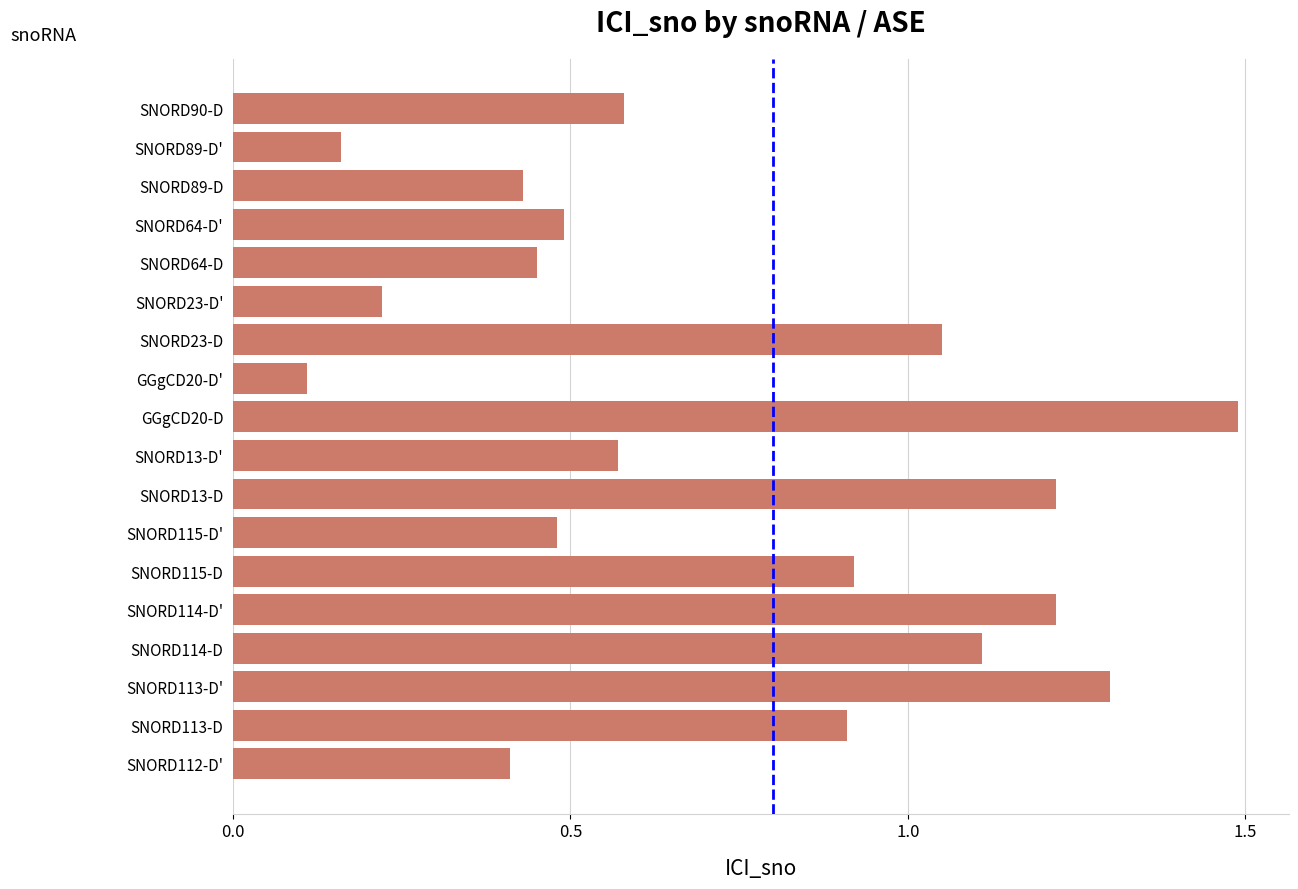

The value at SNORD23-D' is 0.0. True or false?

False